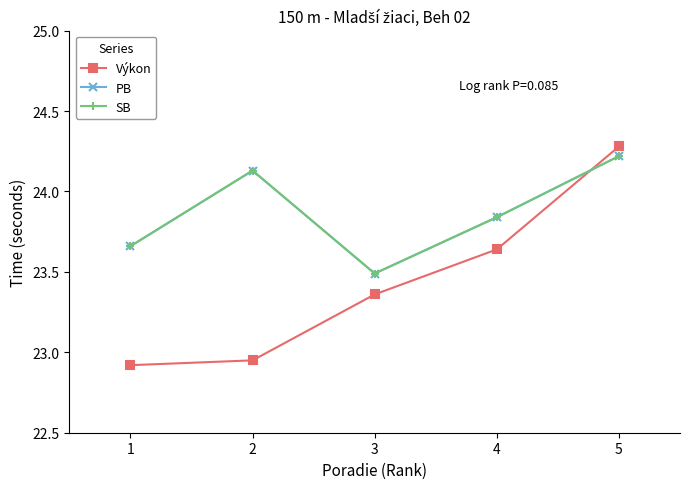

Reading left to right, what are all the values shown in this chart?

Výkon: 22.9	22.9	23.4	23.6	24.3
PB: 23.7	24.1	23.5	23.8	24.2
SB: 23.7	24.1	23.5	23.8	24.2